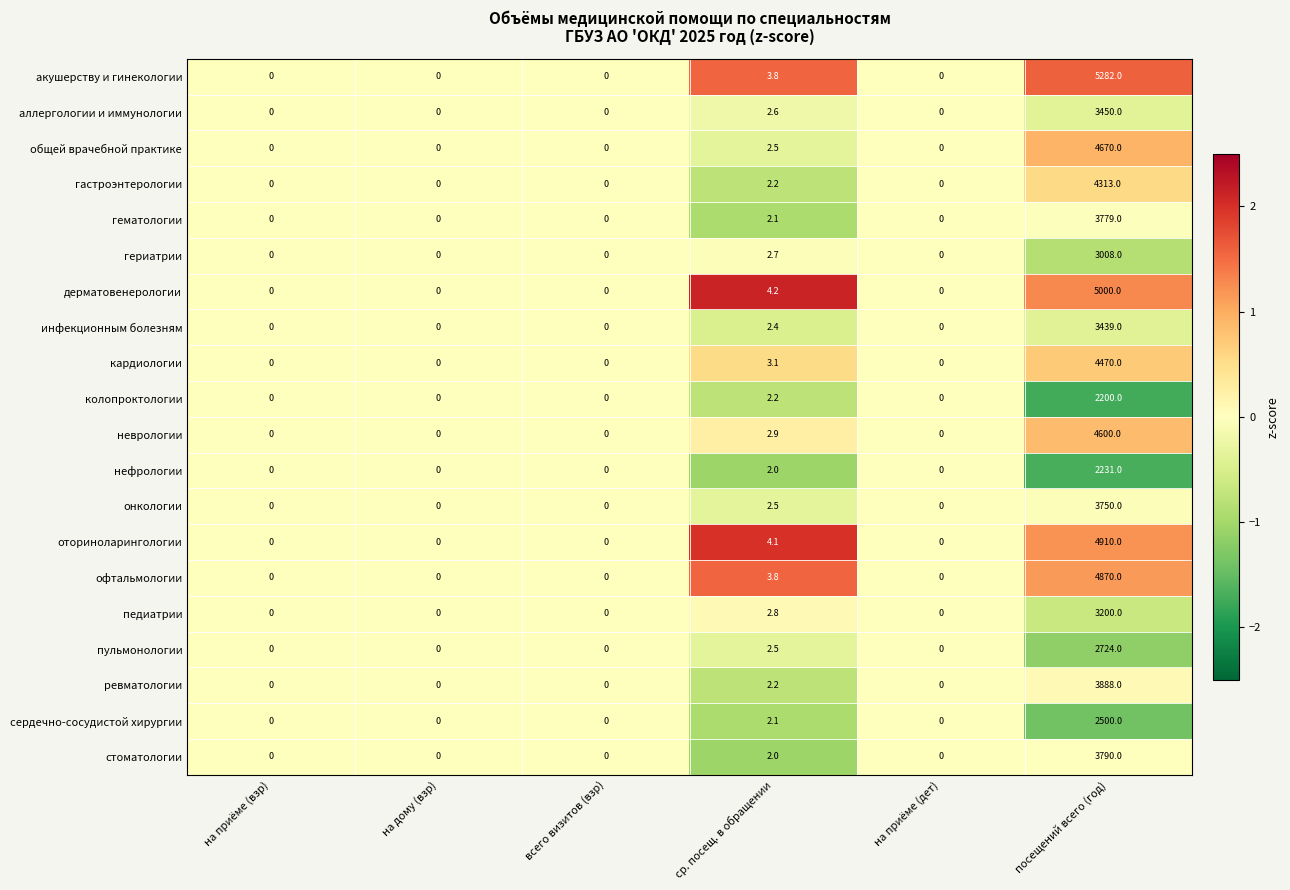

Which series has the widest spread of values?

акушерству и гинекологии